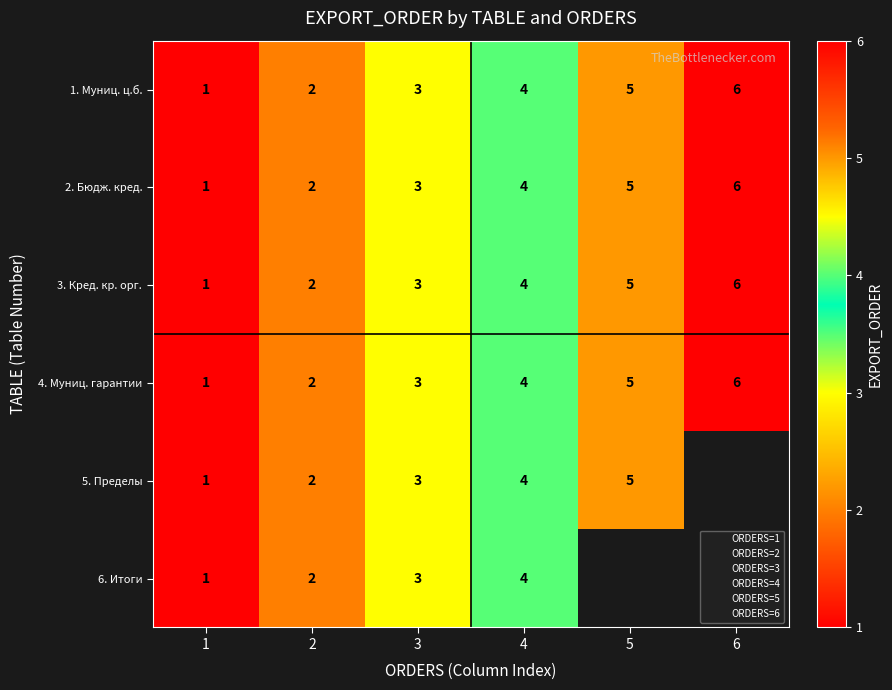

How many 4. Муниц. гарантии values are between 2 and 5?

4